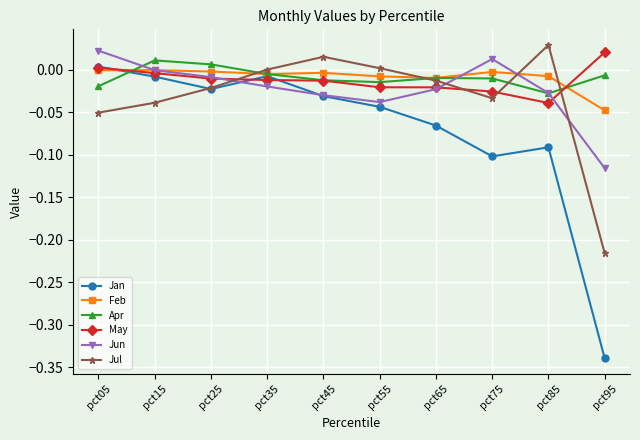

Where do Jul and May first cross each other?

pct25 and pct35